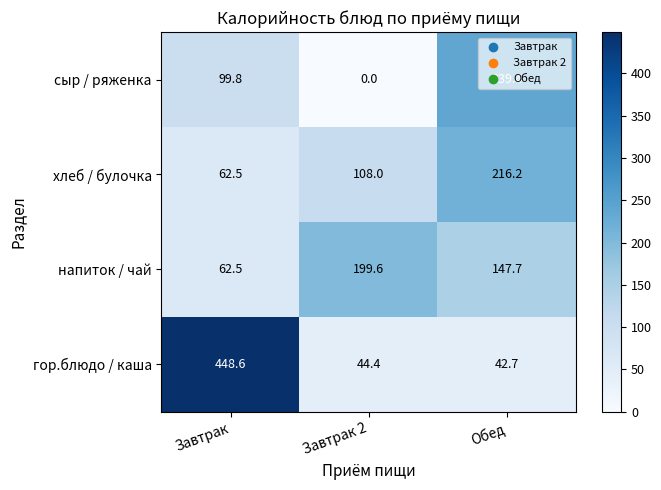

The value of сыр / ряженка at Завтрак is 175.4. True or false?

False